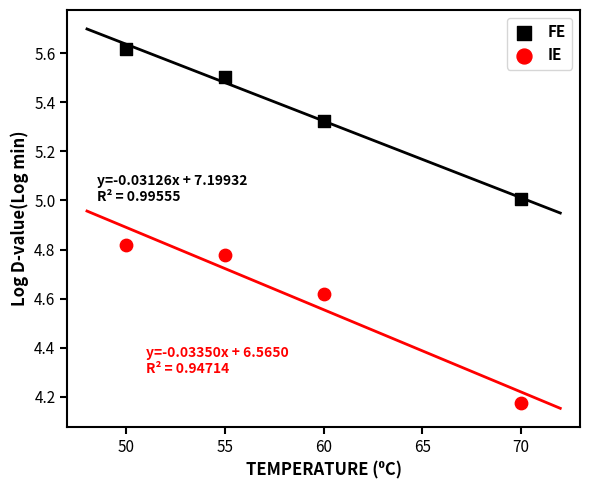

What are all the series names shown in the legend?

FE, IE